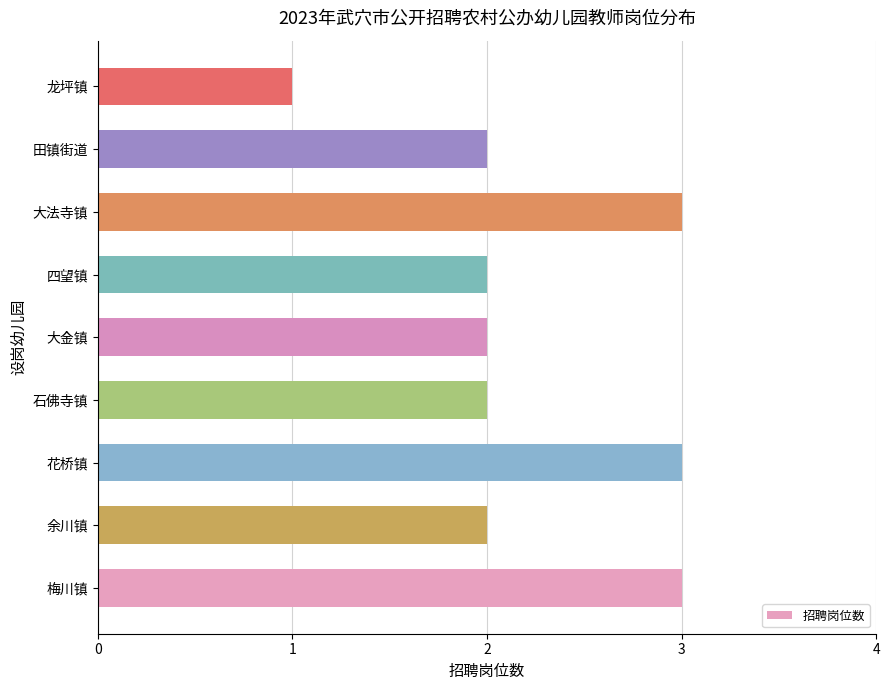

What is the sum of all values?

20